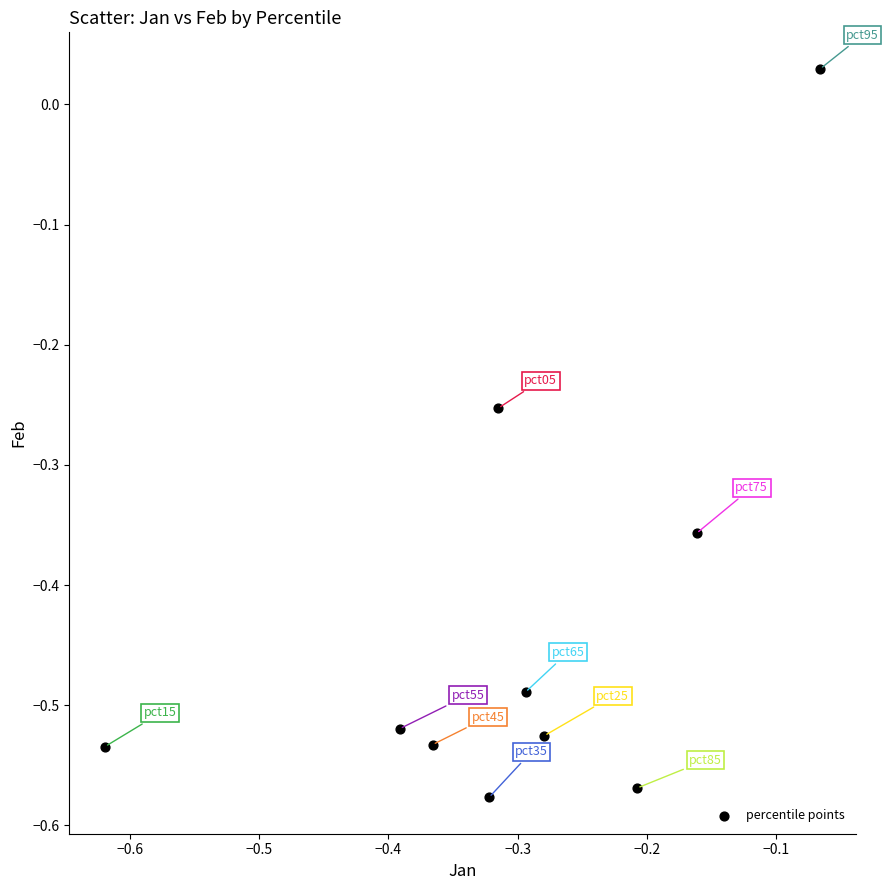

What is the range of Y values (max minus min)?

0.6